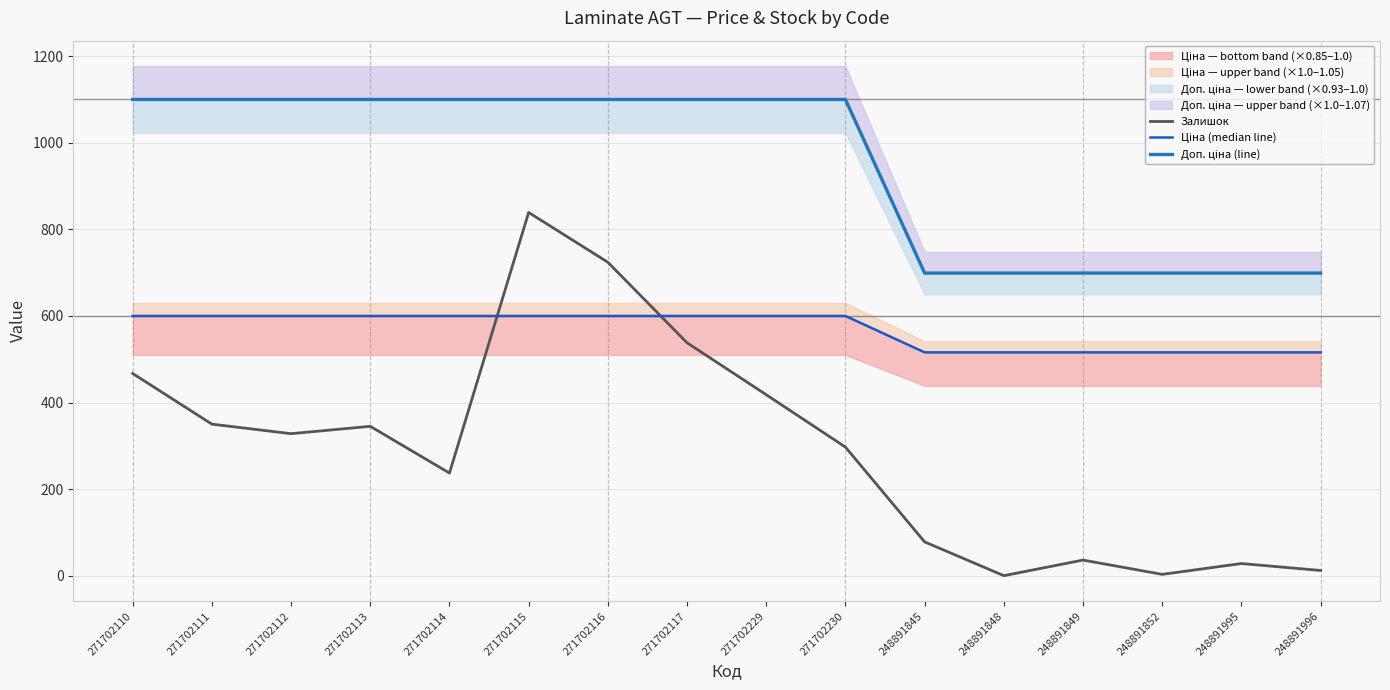

What is the difference between the maximum and minimum values in the Залишок series?

839